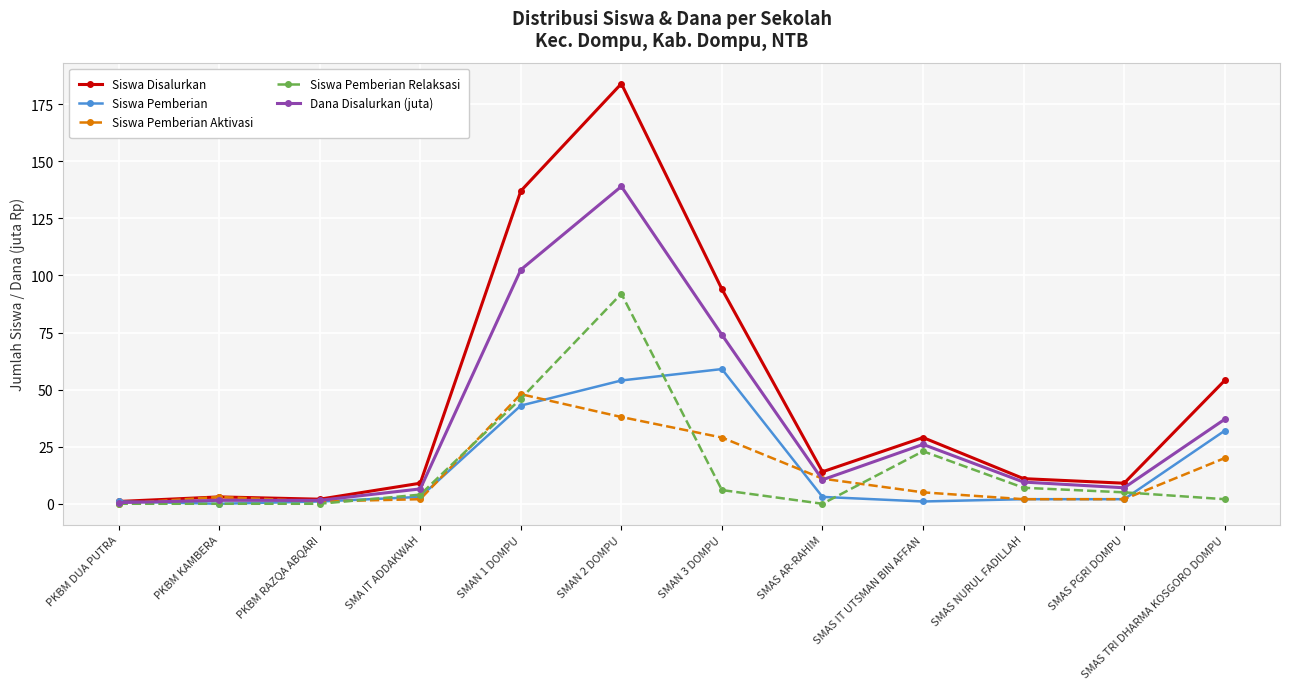

Between PKBM DUA PUTRA and SMAN 3 DOMPU, which series saw the biggest shift?

Siswa Disalurkan